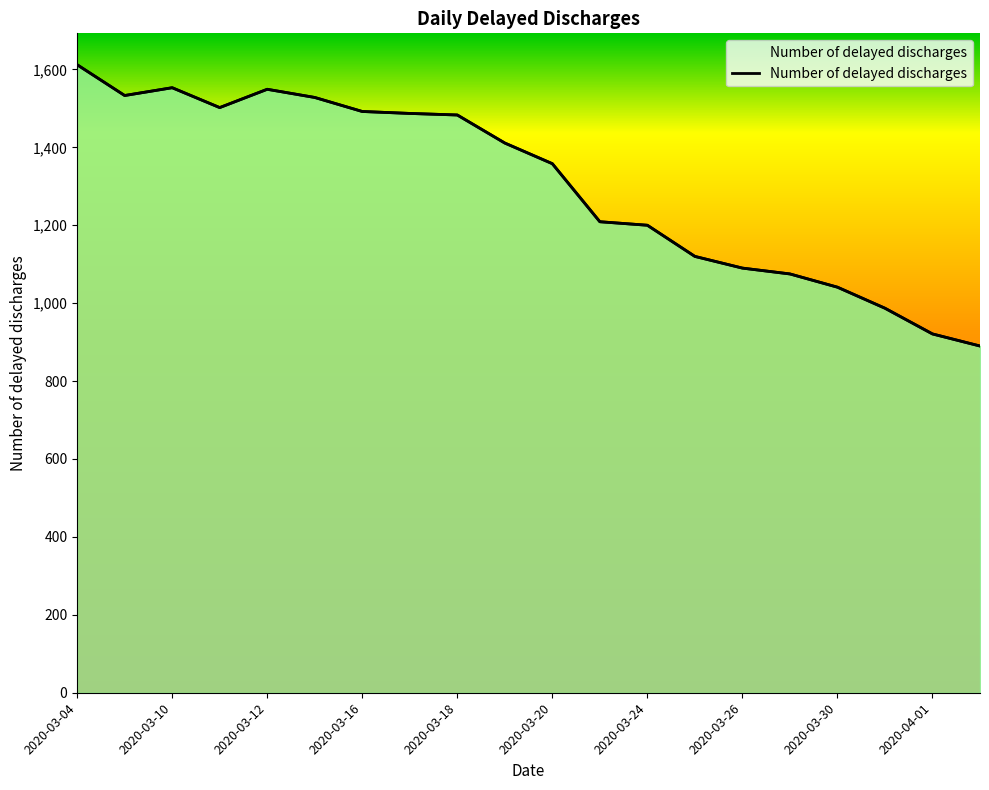

What is the difference between the maximum and minimum values?

722